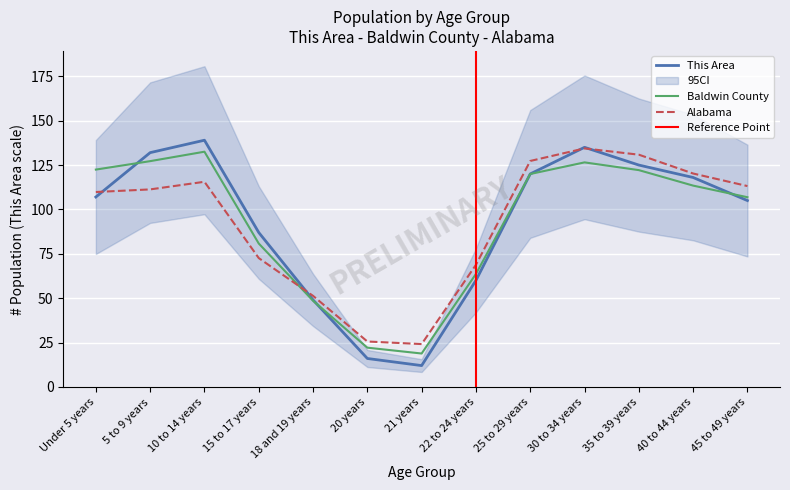

Is it true that Alabama equals 103.3 at 22 to 24 years?

False